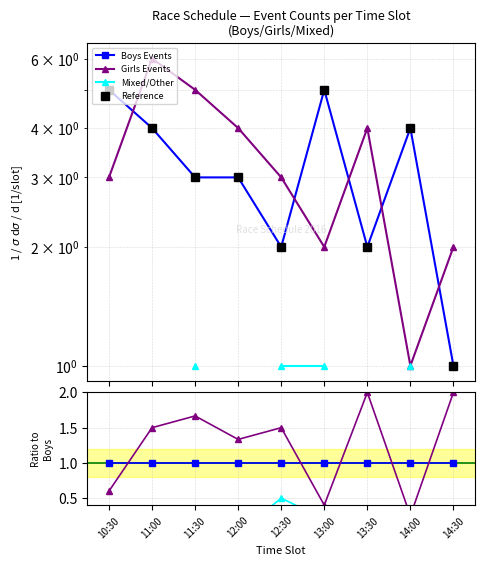

True or false: Girls Events has a value of 0.8 at 11:30.

False